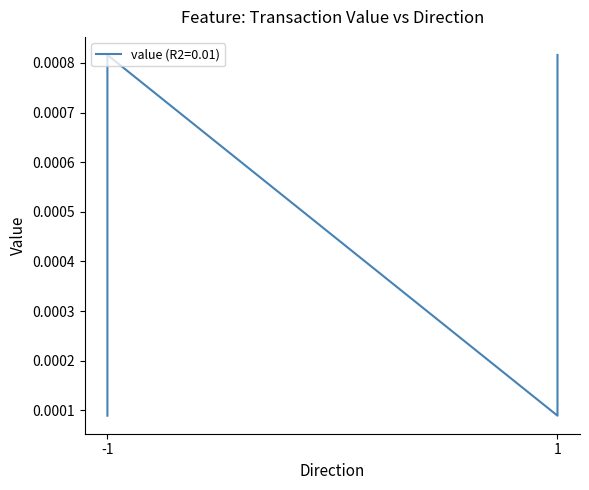

List the labels in order of value, largest first.

-1, 1, -1, 1